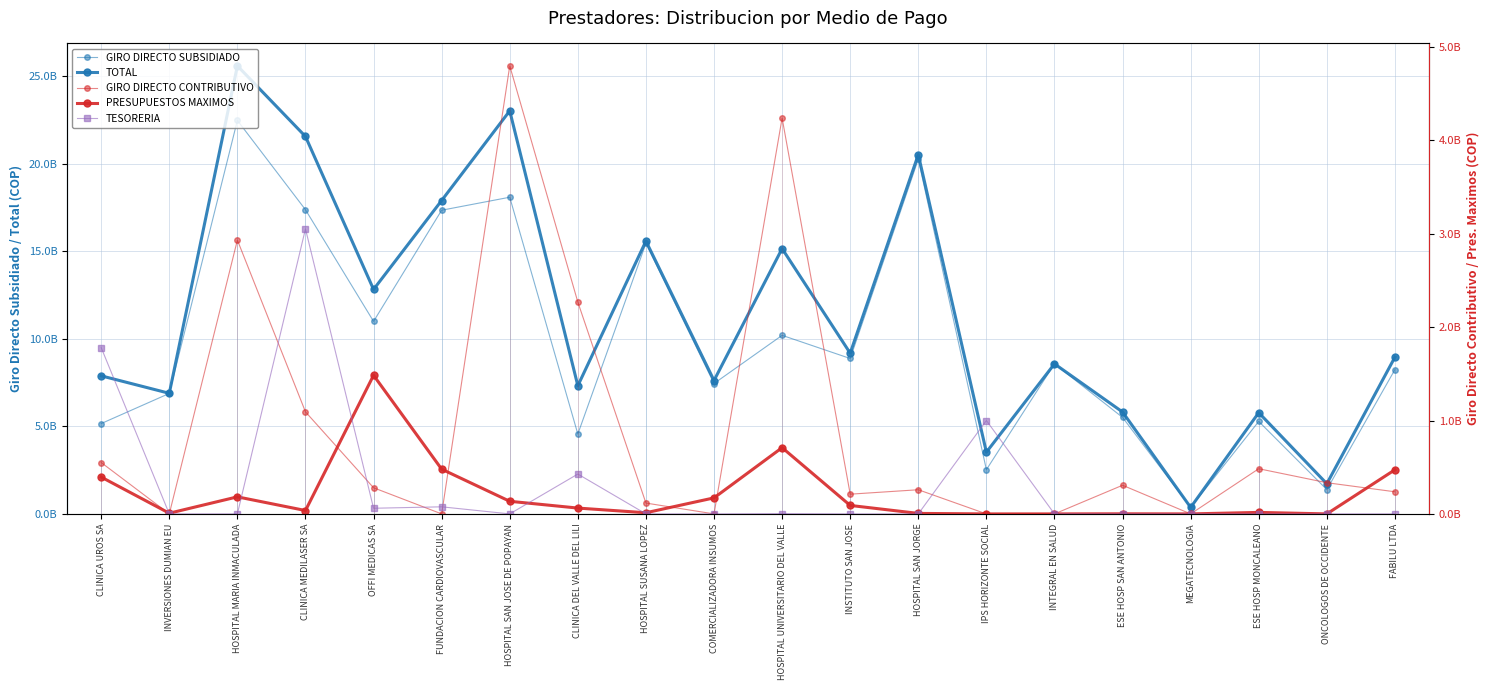

Where is the first local minimum for TESORERIA?

OFFI MEDICAS SA